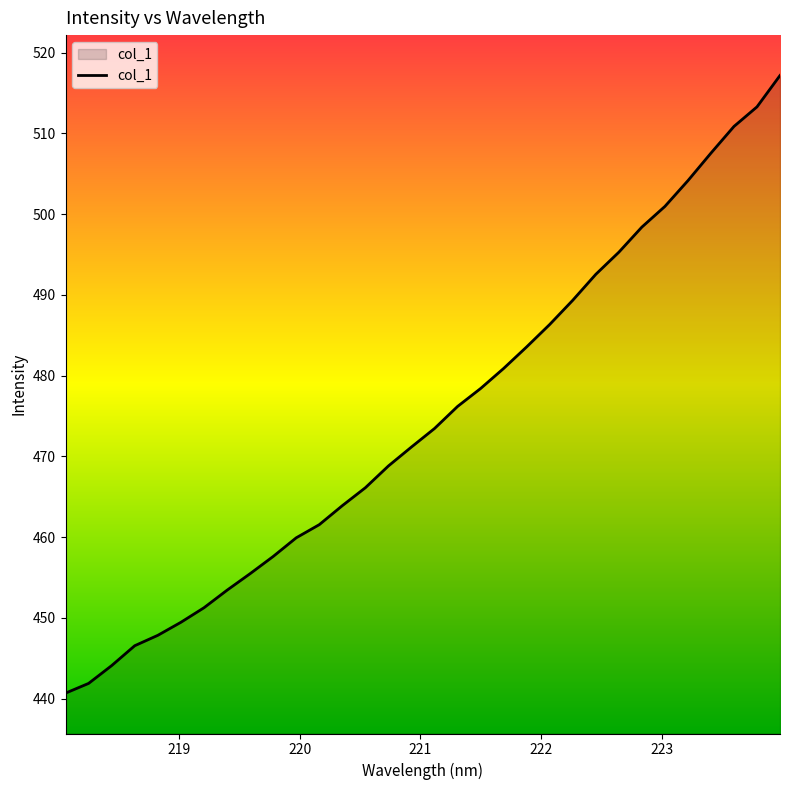

What is the minimum value shown in the chart?

440.7